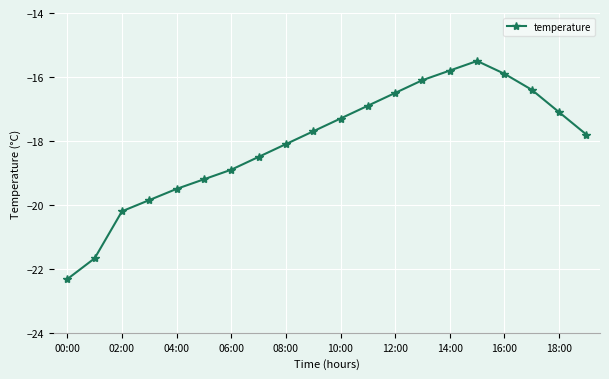

What is the sum of all values?

-361.2